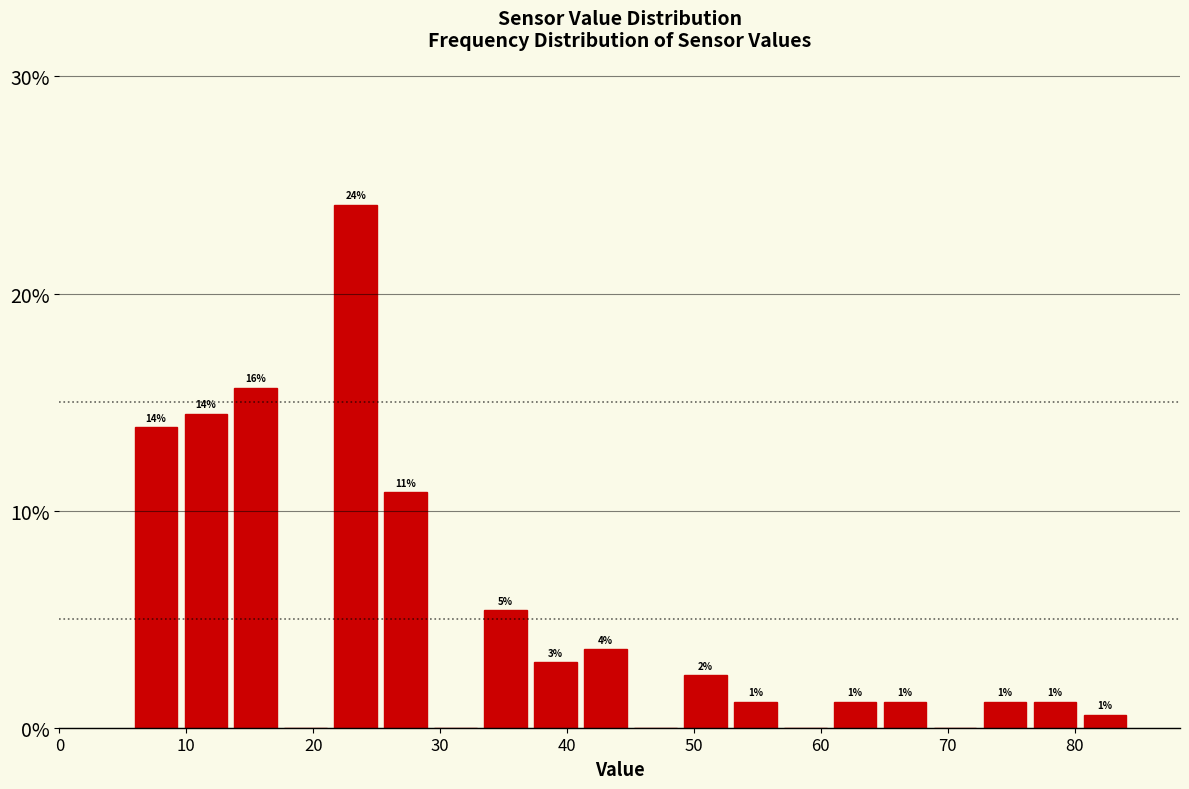

Around what value on the x-axis is the tallest bar? Give the approximate position of its centre, as read against the axis.

23